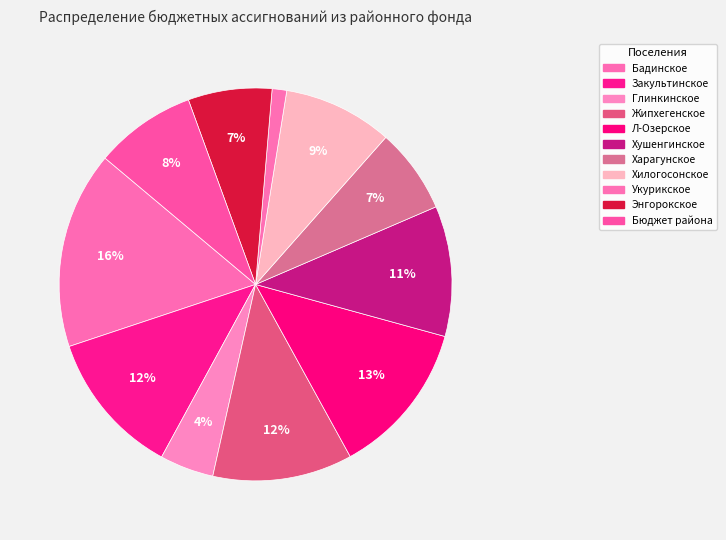

What is the smallest slice in the pie chart?

Укурикское